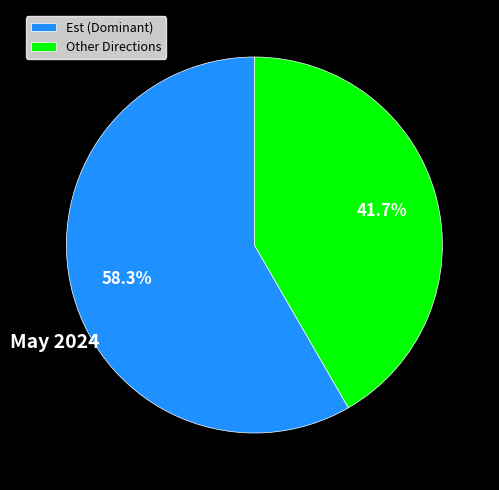

Rank the categories by value from lowest to highest.

Other Directions, Est (Dominant)